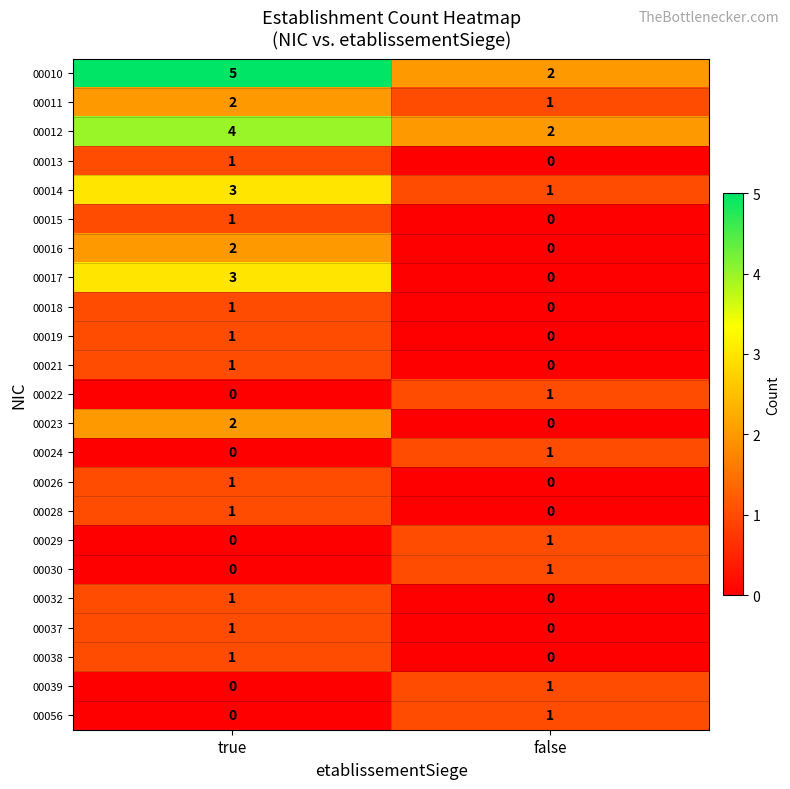

What is the difference between the highest and lowest values at false?

2